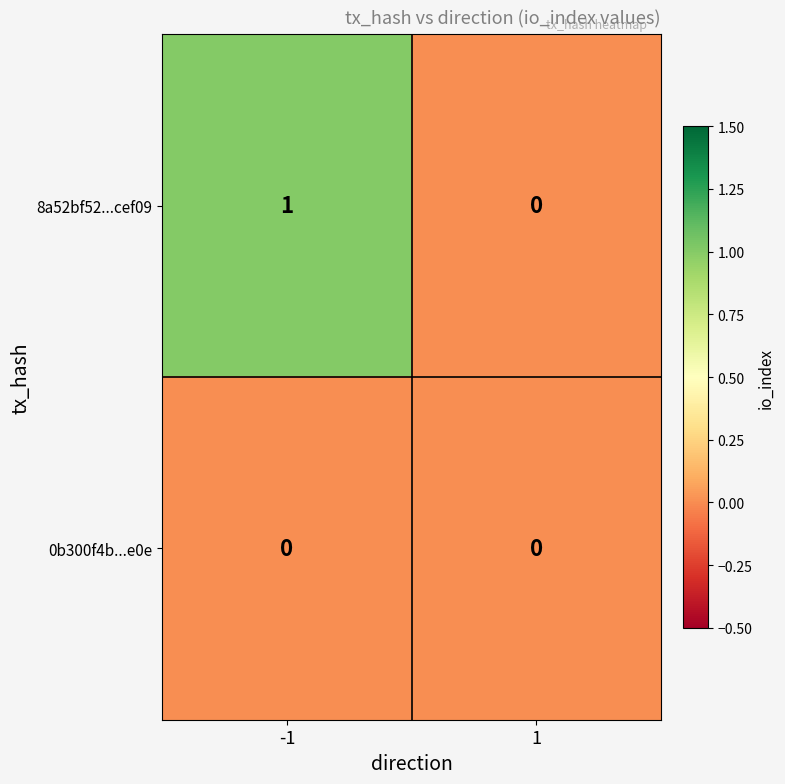

Which series has the largest total across all categories?

8a52bf52...cef09